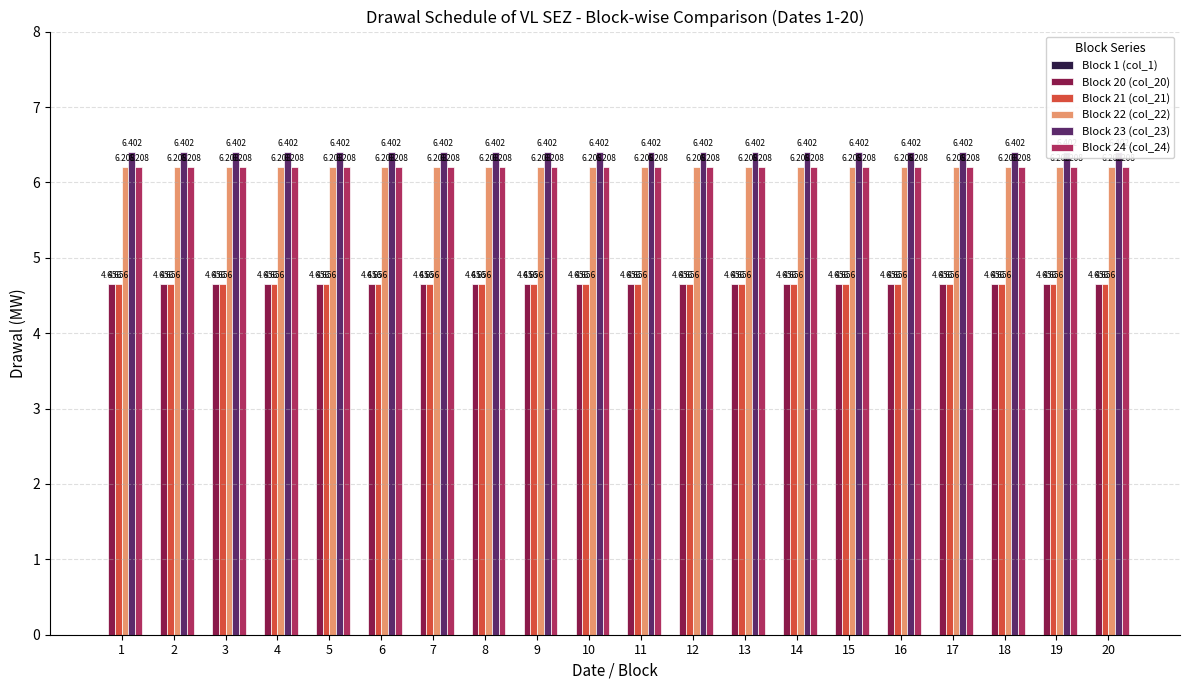

What is the spread (max minus min) of values at 2?

6.4